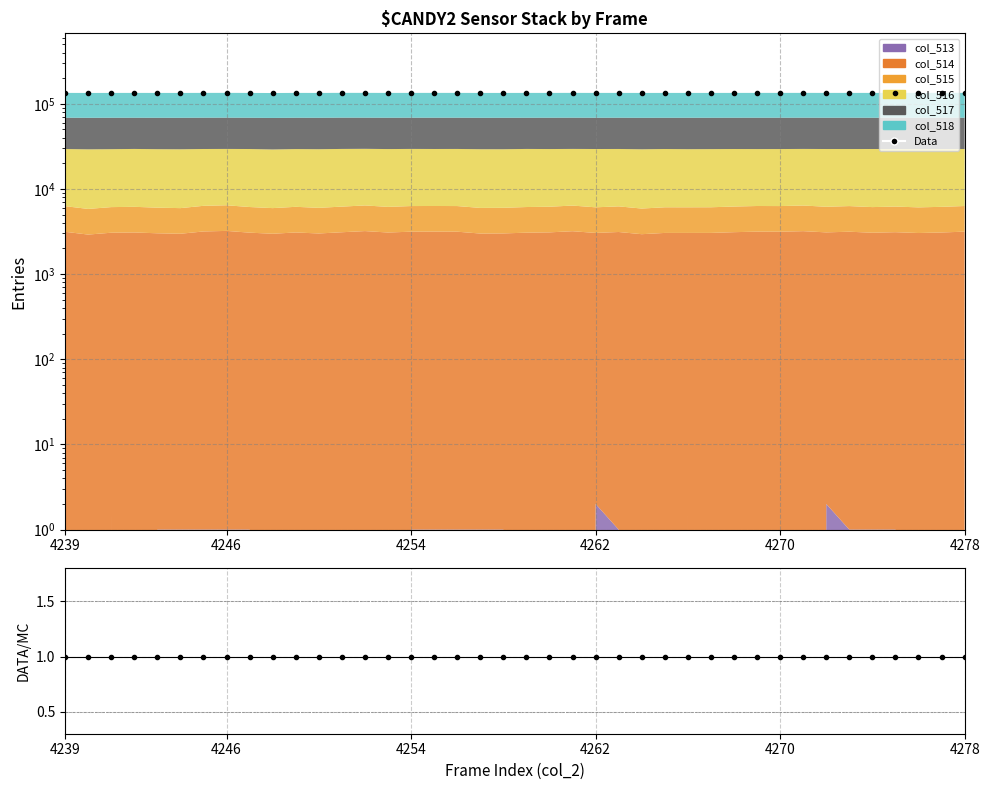

Reading left to right, transcribe all the data shown in this chart.

Data: 134209.0	133982.0	134129.0	134153.0	134084.0	134046.0	134237.0	134285.0	134136.0	133759.0	134153.0	134070.0	134332.0	134270.0	134149.0	134217.0	134223.0	134217.0	134063.0	134073.0	134135.0	134161.0	134259.0	134112.0	134191.0	134012.0	134114.0	134113.0	134116.0	134177.0	134221.0	134216.0	134264.0	134158.0	134215.0	134130.0	134175.0	134107.0	134152.0	134221.0
Data/MC: 1.0	1.0	1.0	1.0	1.0	1.0	1.0	1.0	1.0	1.0	1.0	1.0	1.0	1.0	1.0	1.0	1.0	1.0	1.0	1.0	1.0	1.0	1.0	1.0	1.0	1.0	1.0	1.0	1.0	1.0	1.0	1.0	1.0	1.0	1.0	1.0	1.0	1.0	1.0	1.0